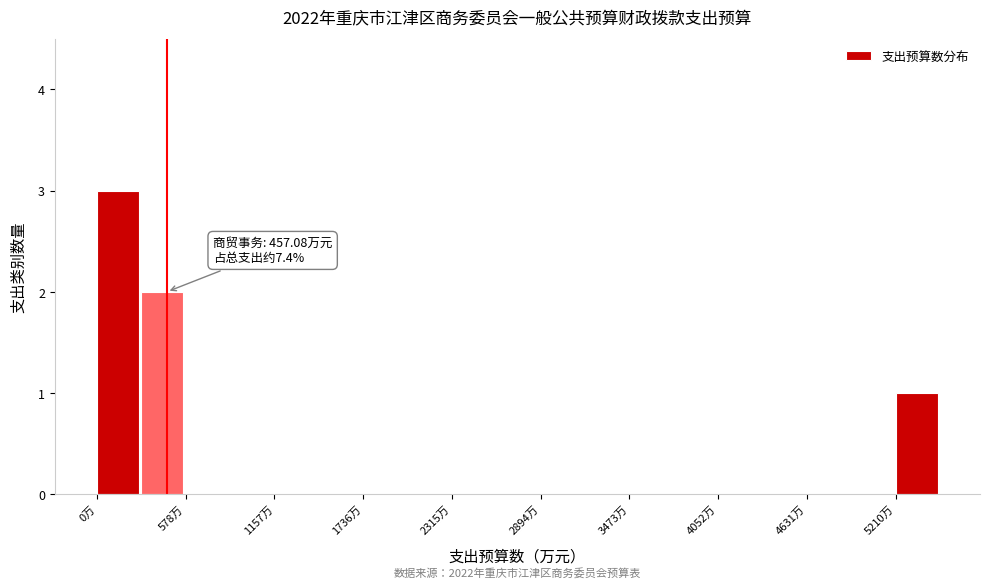

Around what value on the x-axis is the tallest bar? Give the approximate position of its centre, as read against the axis.

100